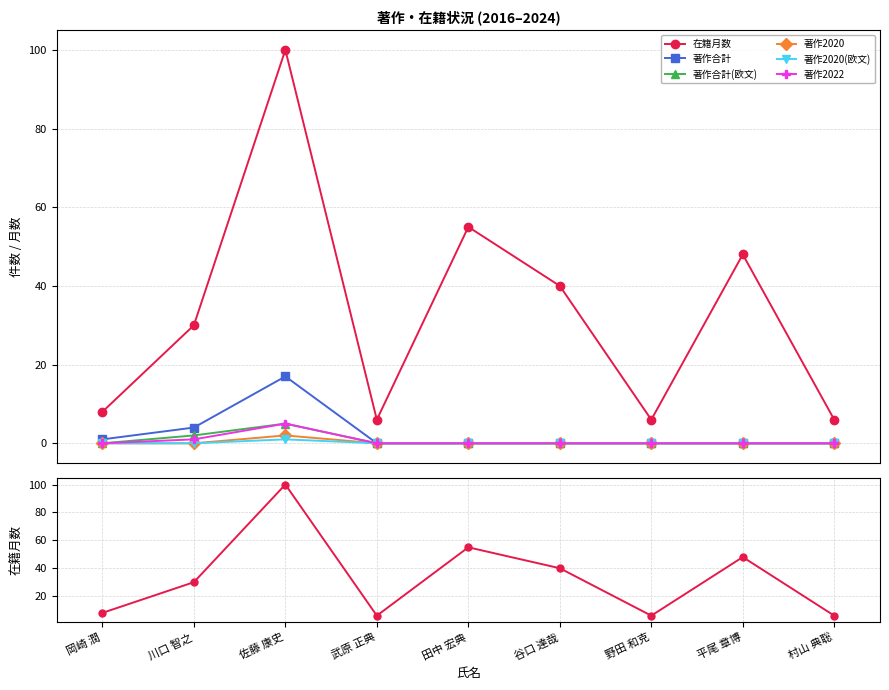

What is the label of the 3rd point from the left?

佐藤 康史